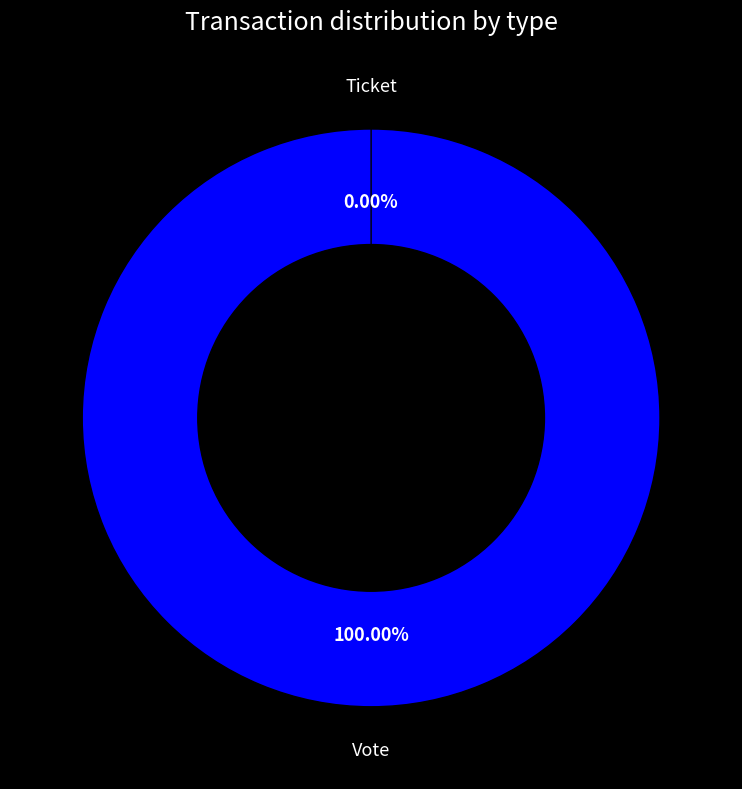

Is it true that Ticket is 0% of the pie?

True